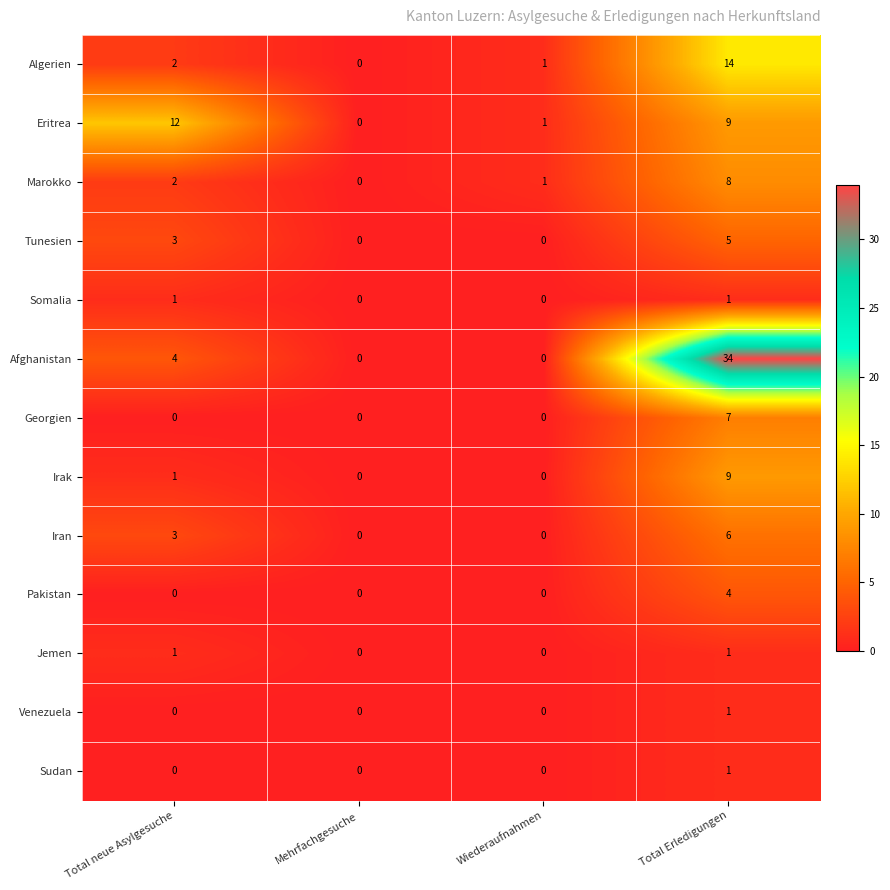

What is the difference between the highest and lowest values at Total Erledigungen?

33